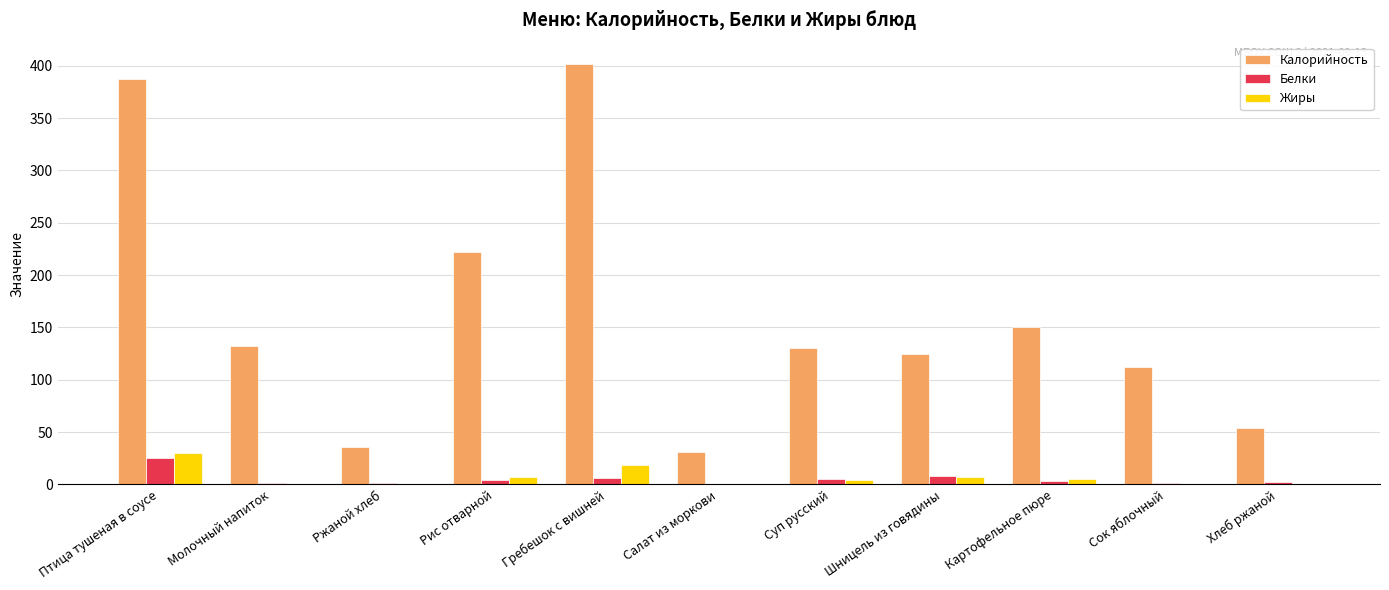

Which series has the largest total across all categories?

Калорийность